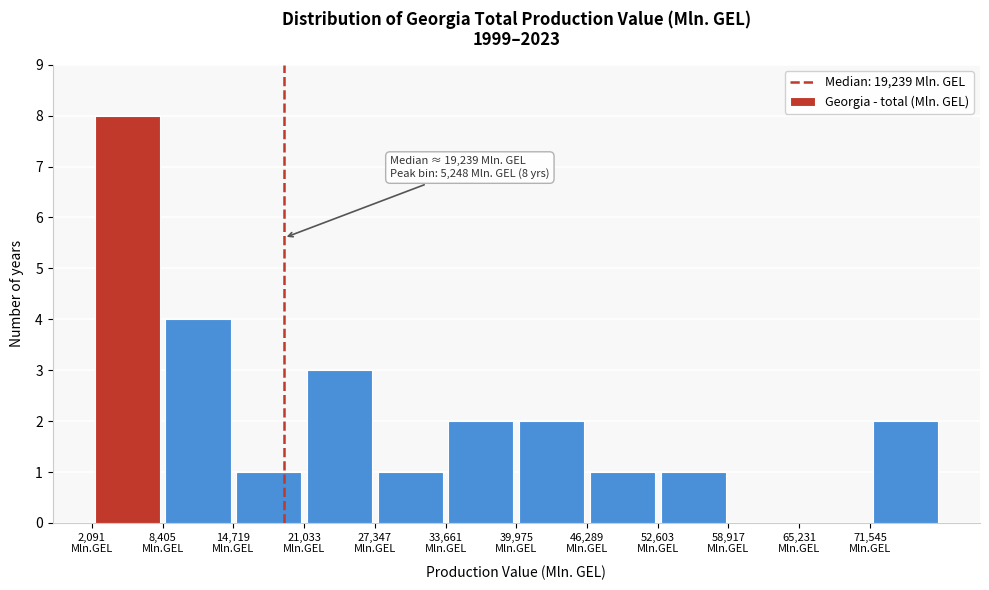

Over which range of the x-axis is the bar tallest?

2000 to 8000